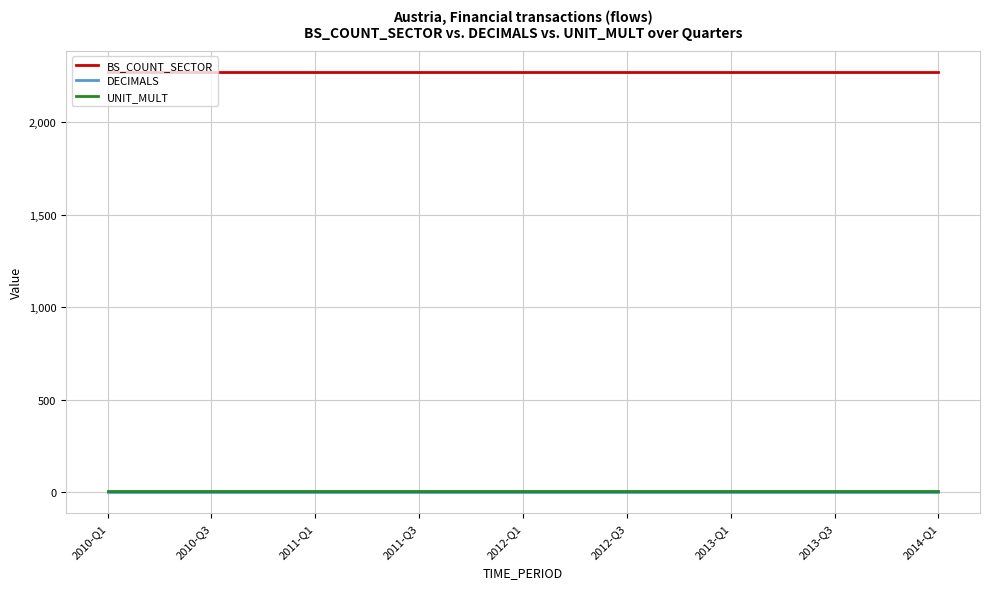

True or false: BS_COUNT_SECTOR and DECIMALS intersect in this chart.

False